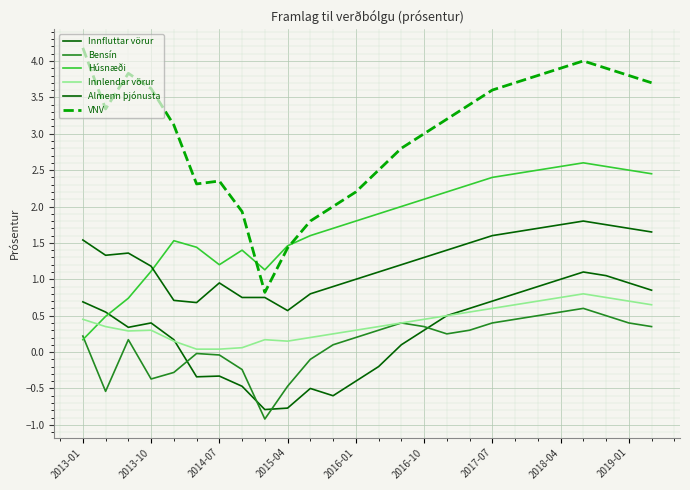

Does the chart have visible grid lines?

Yes